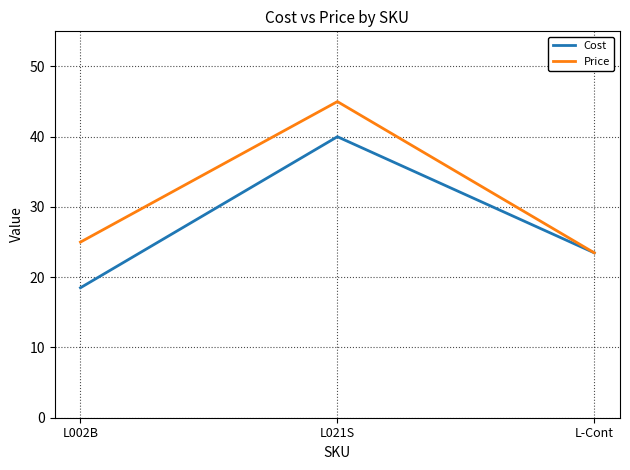

What are all the series names shown in the legend?

Cost, Price